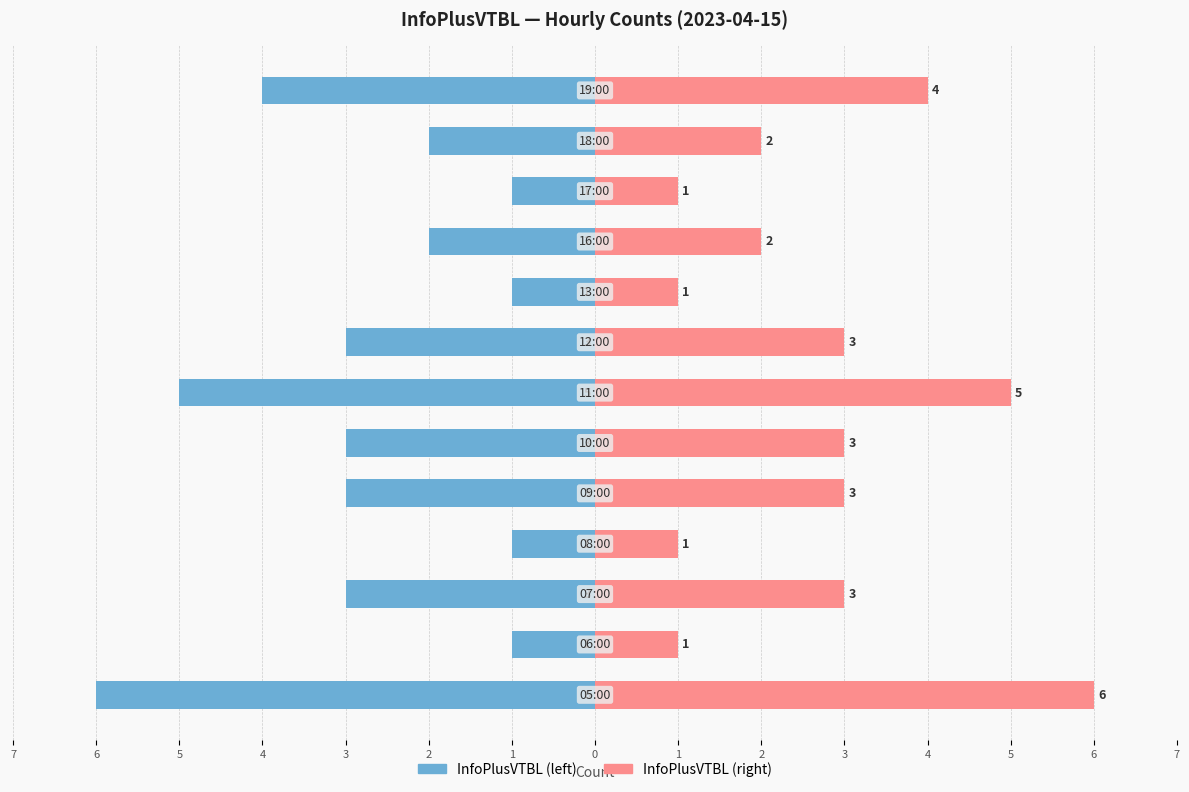

How many series are shown in this chart?

2